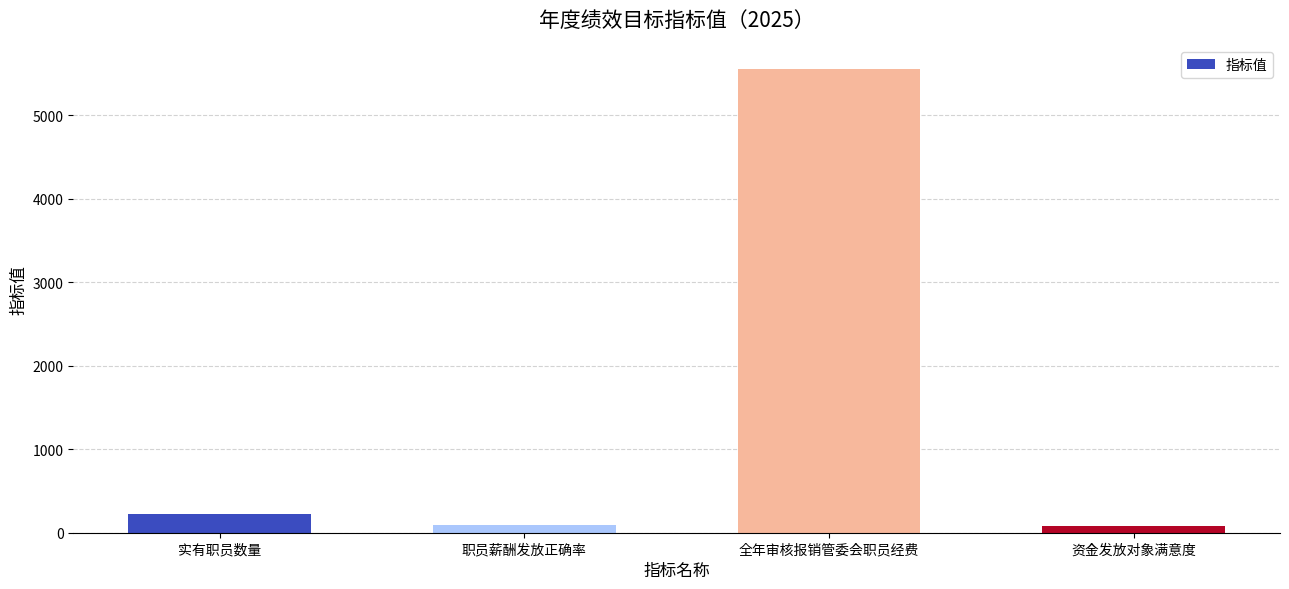

What is the change in value from 实有职员数量 to 资金发放对象满意度?

-140